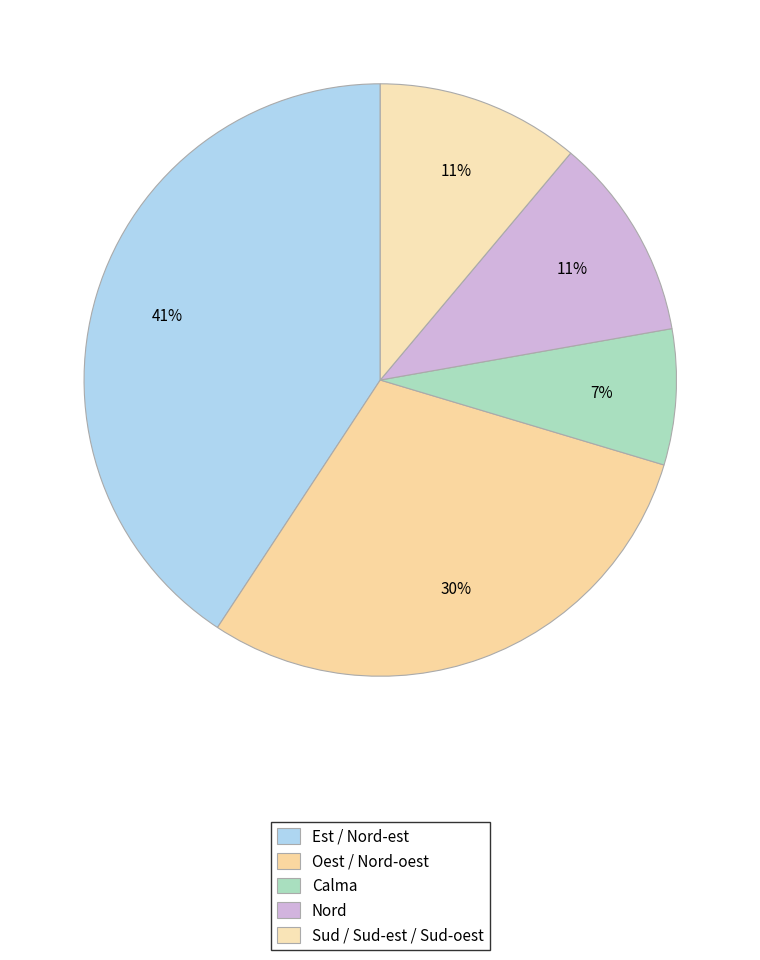

How many slices are in this pie chart?

5